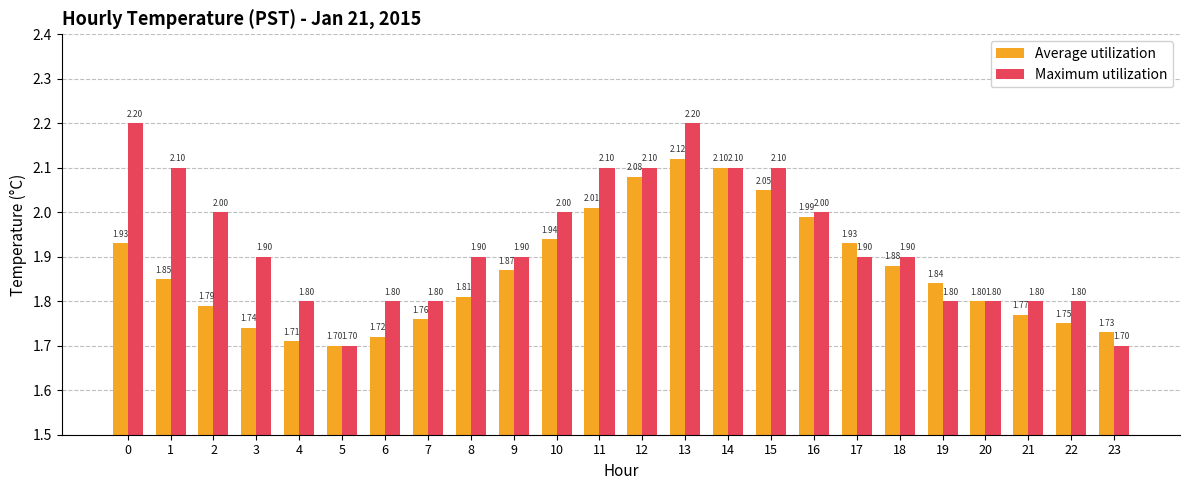

Which series has the largest range (max minus min)?

Maximum utilization